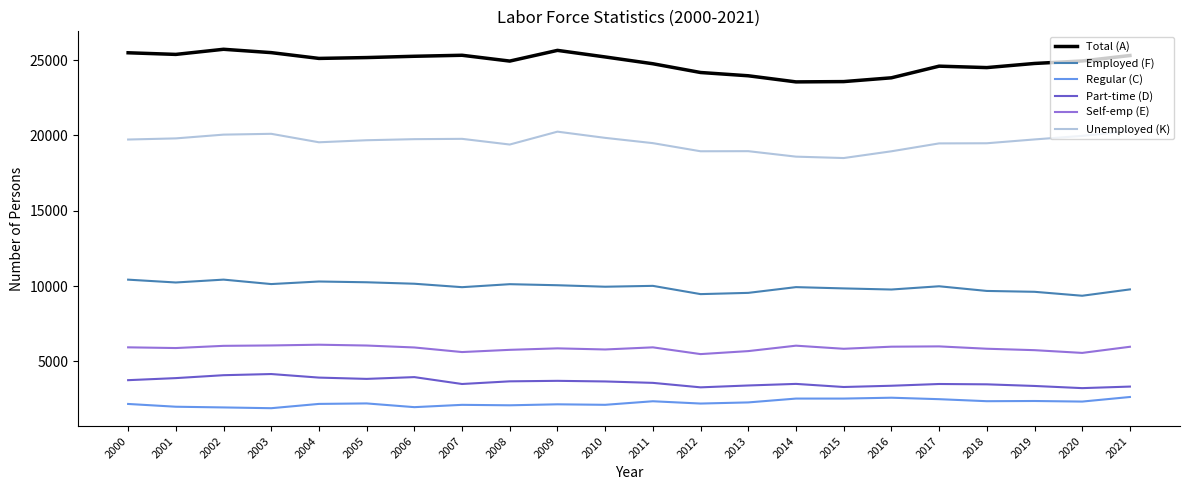

What is the minimum value for Regular (C)?

1897